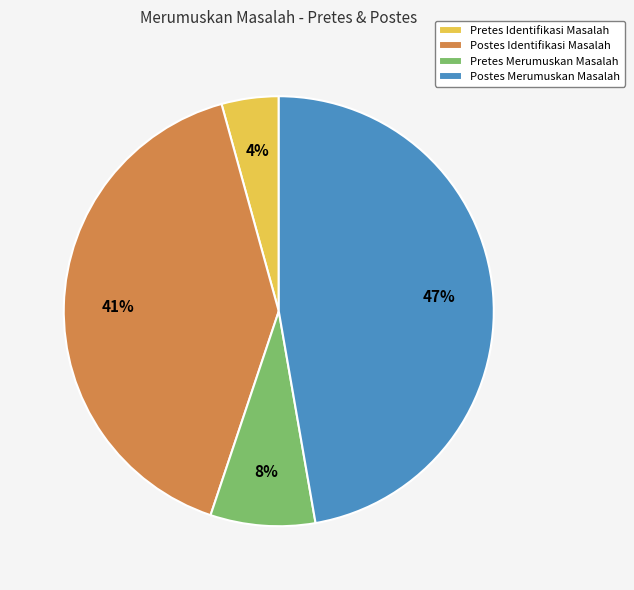

To the nearest percent, what is the average slice percentage?

25%